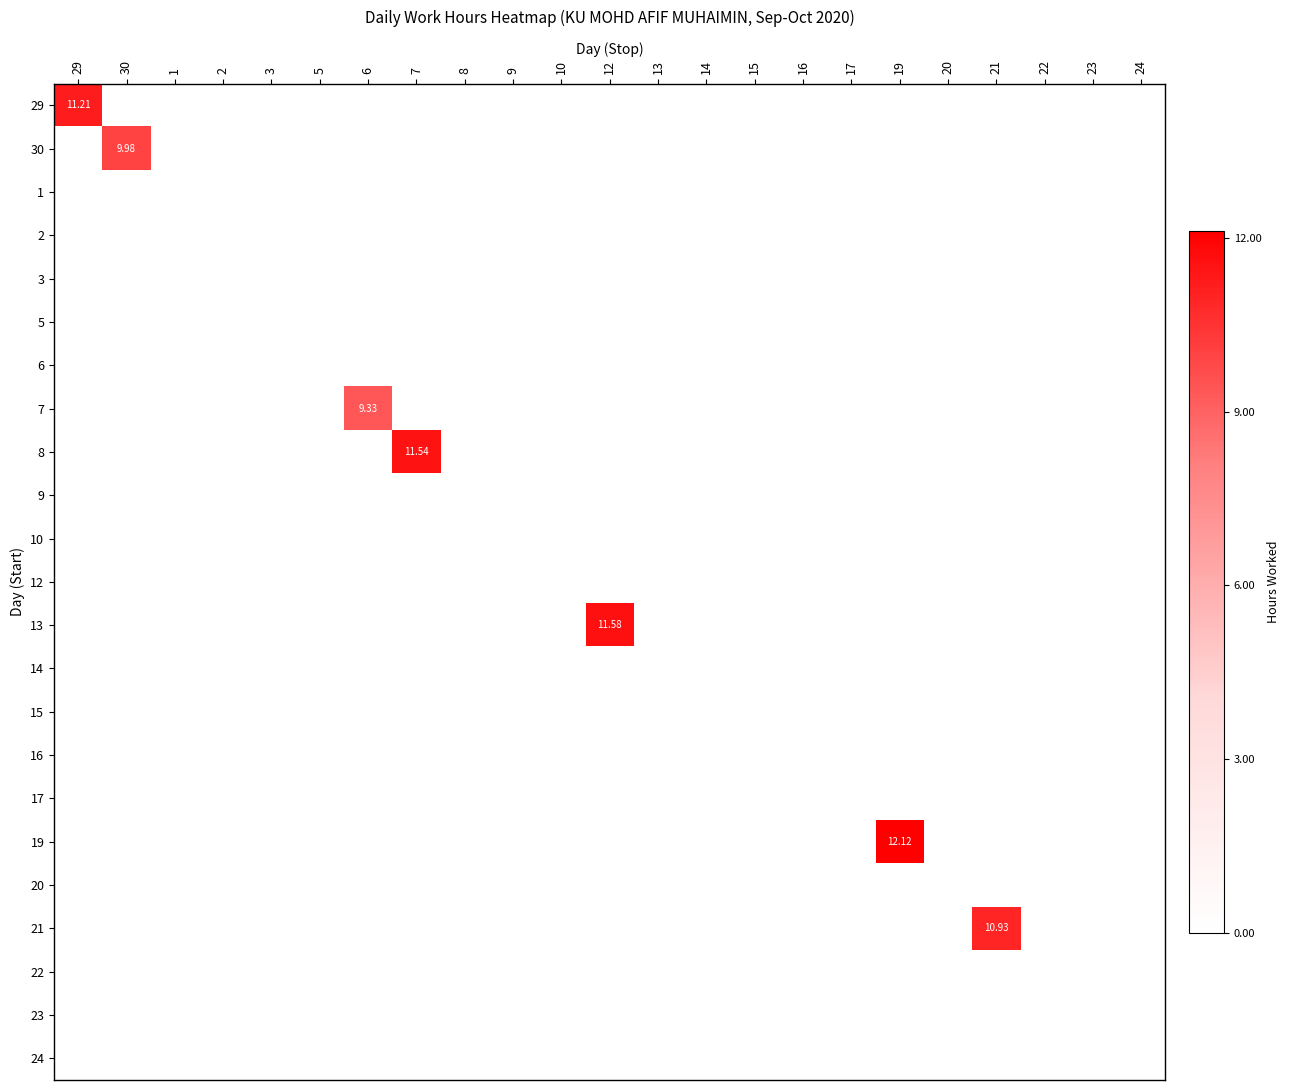

Which category has the highest value in the 30 series?

30